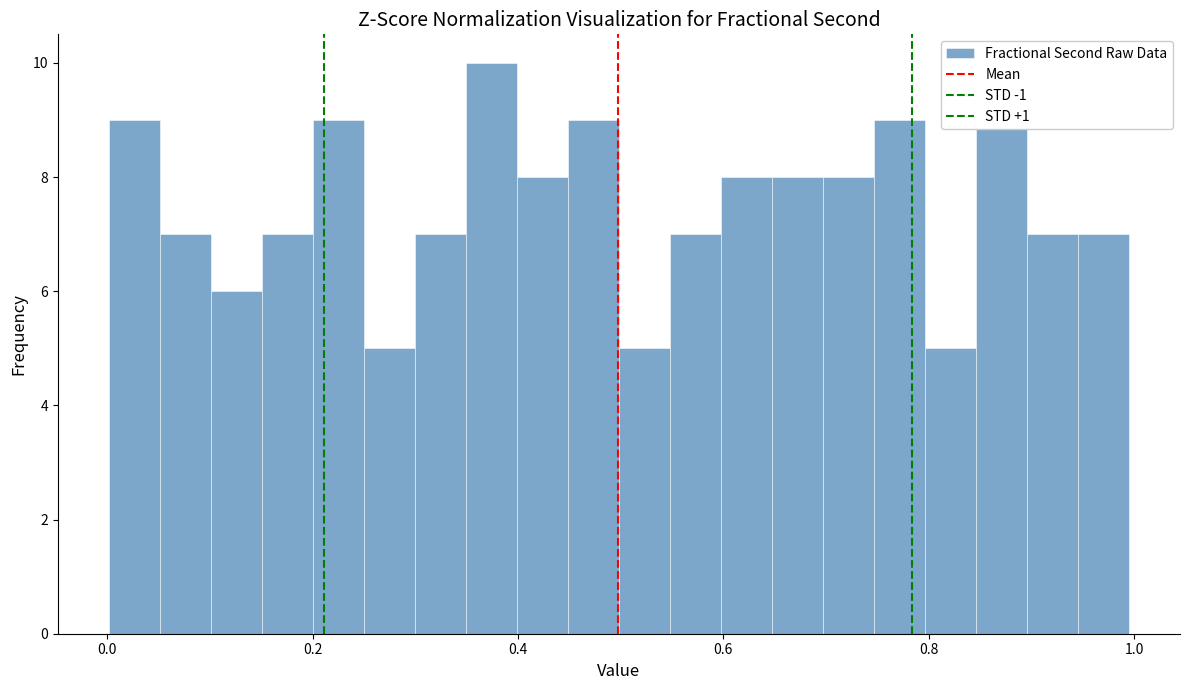

Around what value on the x-axis is the tallest bar? Give the approximate position of its centre, as read against the axis.

0.38